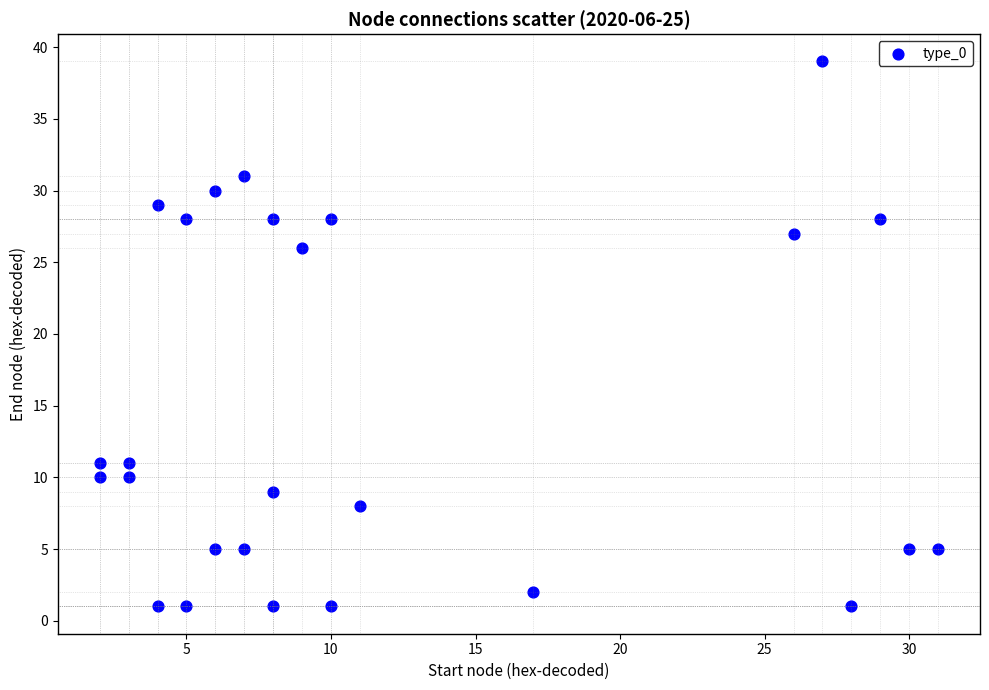

What is the range of Y values (max minus min)?

38